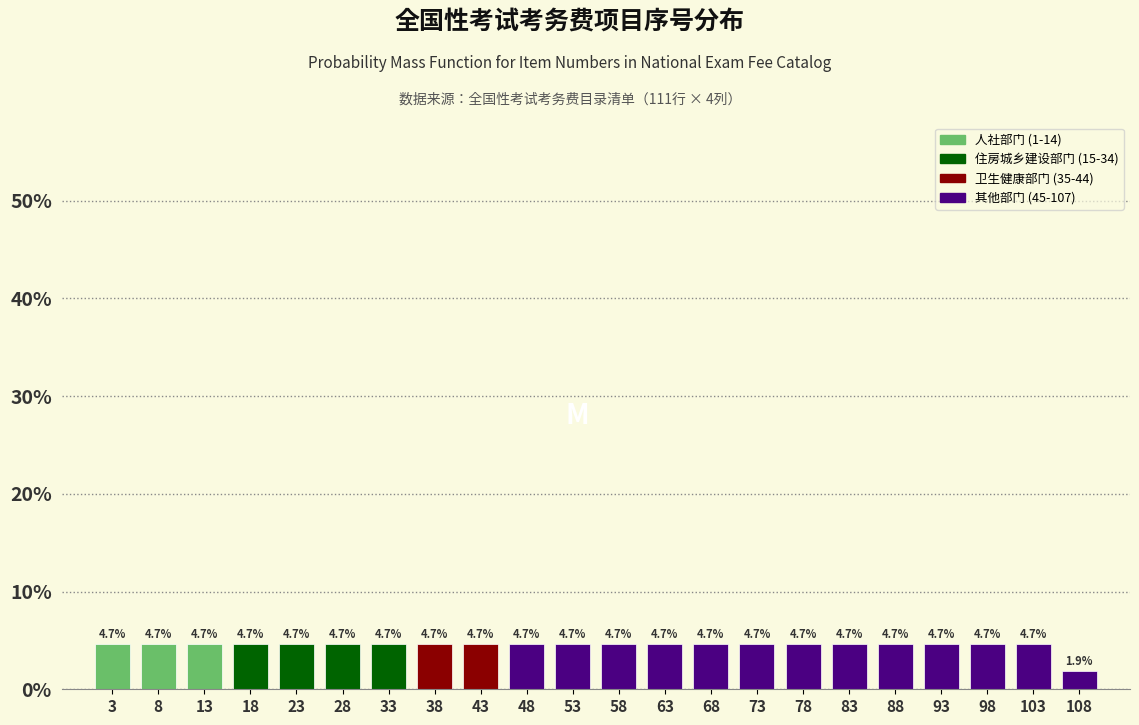

How tall is the bar that spans 41 to 46 on the x-axis?

4.7